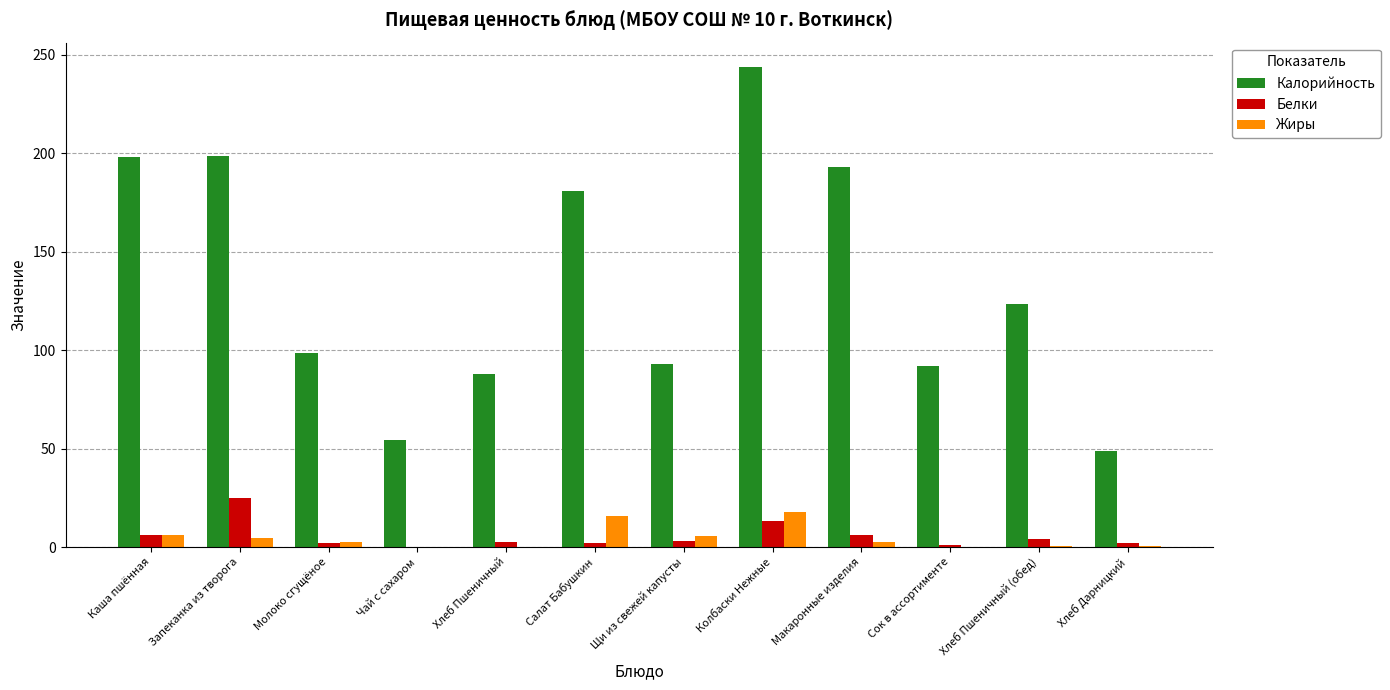

True or false: Калорийность has a value of 123.4 at Хлеб Пшеничный (обед).

True